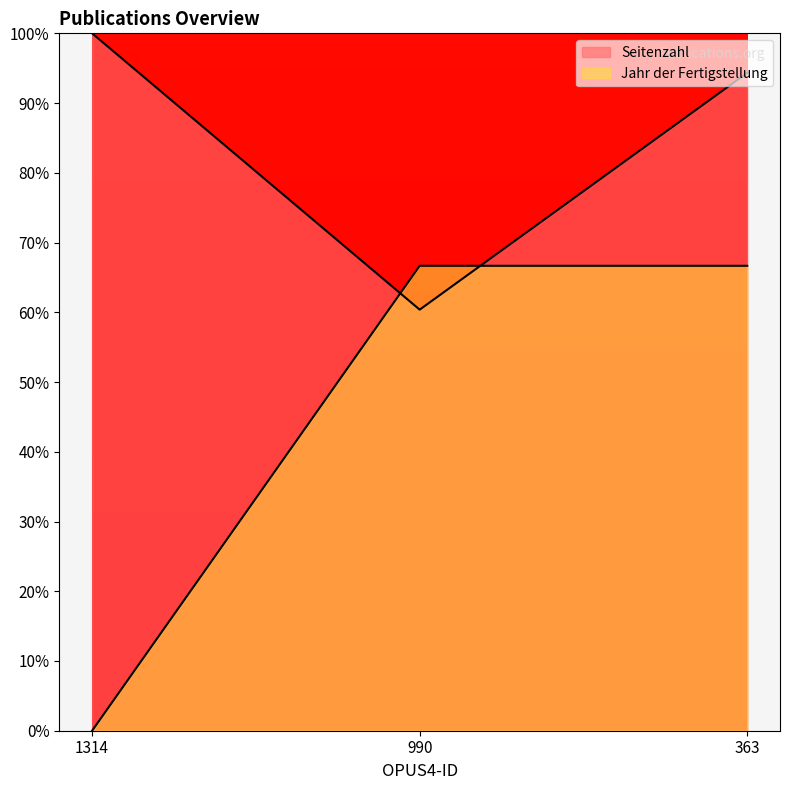

At 990, list the series in order from smallest to largest.

Seitenzahl, Jahr der Fertigstellung